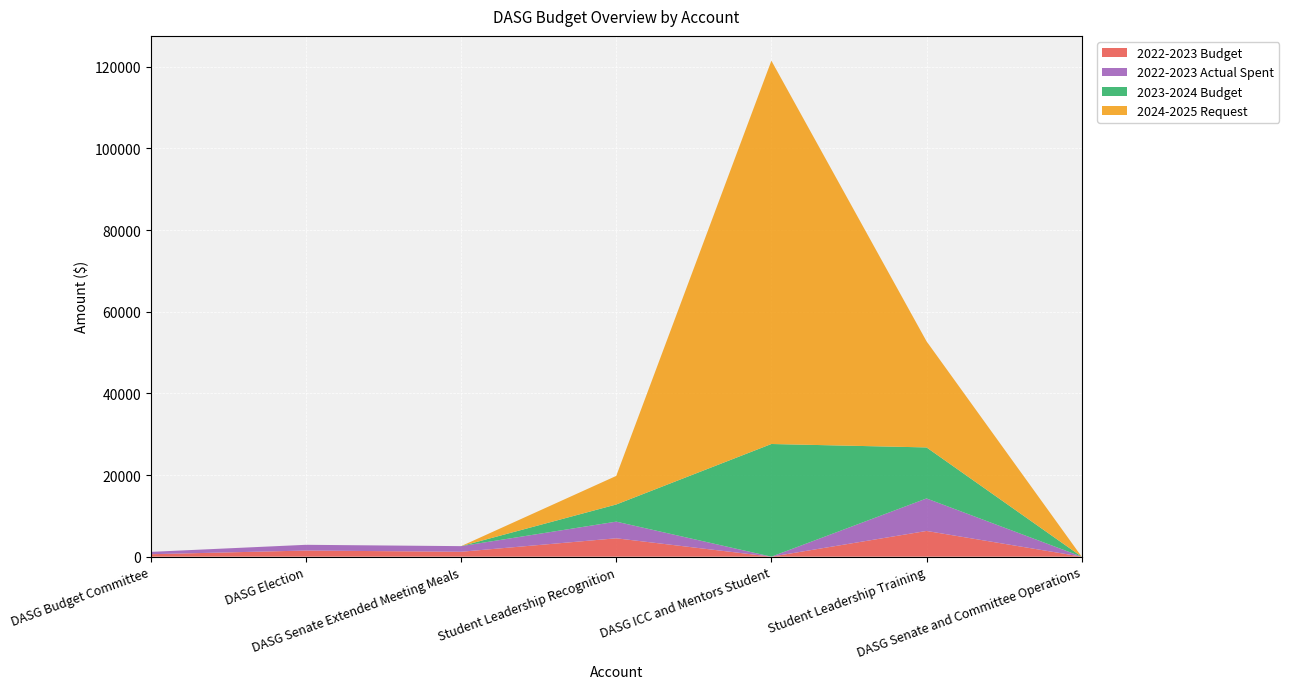

Reading right to left, extract all data points from this chart.

2022-2023 Budget: DASG Senate and Committee Operations=0.0	Student Leadership Training=6300.0	DASG ICC and Mentors Student=0.0	Student Leadership Recognition=4500.0	DASG Senate Extended Meeting Meals=1200.0	DASG Election=1500.0	DASG Budget Committee=600.0
2022-2023 Actual Spent: DASG Senate and Committee Operations=0.0	Student Leadership Training=7961.1	DASG ICC and Mentors Student=0.0	Student Leadership Recognition=4080.6	DASG Senate Extended Meeting Meals=1378.2	DASG Election=1405.4	DASG Budget Committee=573.4
2023-2024 Budget: DASG Senate and Committee Operations=0.0	Student Leadership Training=12500.0	DASG ICC and Mentors Student=27600.0	Student Leadership Recognition=4200.0	DASG Senate Extended Meeting Meals=0.0	DASG Election=0.0	DASG Budget Committee=0.0
2024-2025 Request: DASG Senate and Committee Operations=0.0	Student Leadership Training=26000.0	DASG ICC and Mentors Student=93900.0	Student Leadership Recognition=7000.0	DASG Senate Extended Meeting Meals=0.0	DASG Election=0.0	DASG Budget Committee=0.0